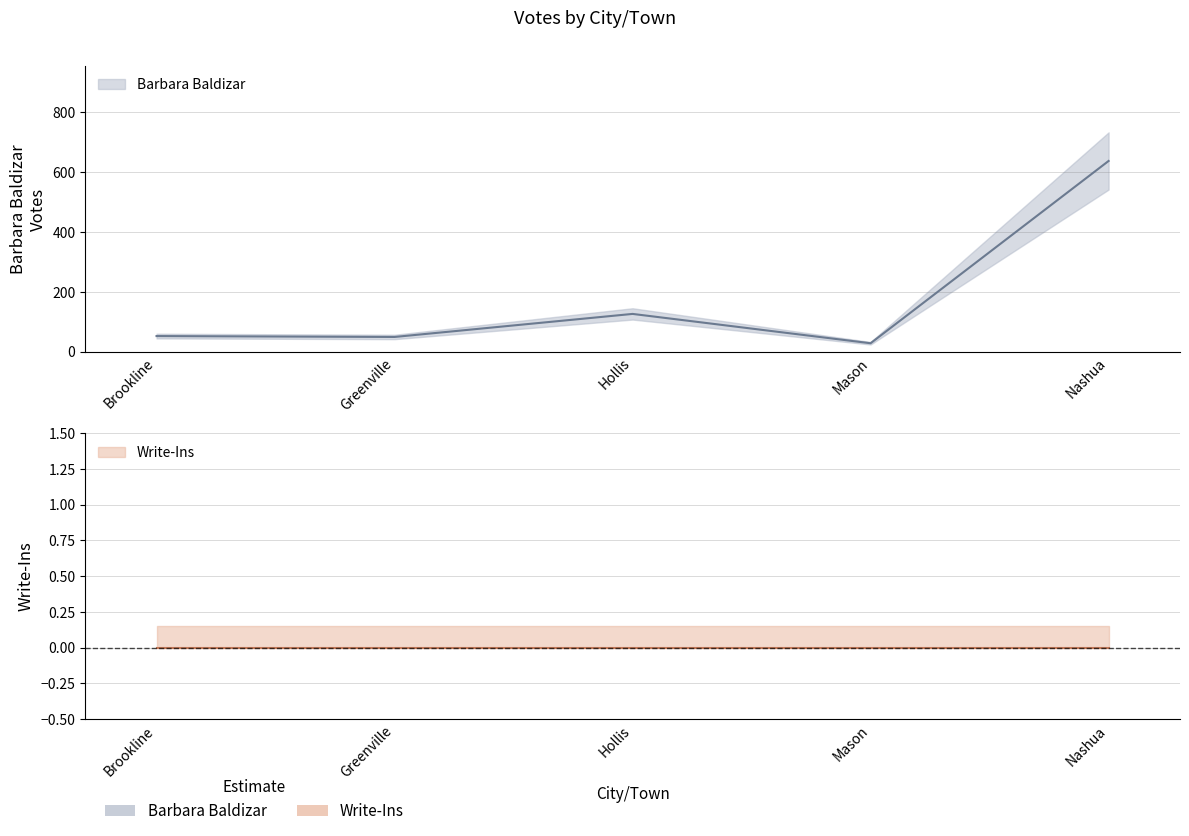

Reading right to left, list all the values displayed in this chart.

Nashua=637	Mason=28	Hollis=126	Greenville=49	Brookline=52